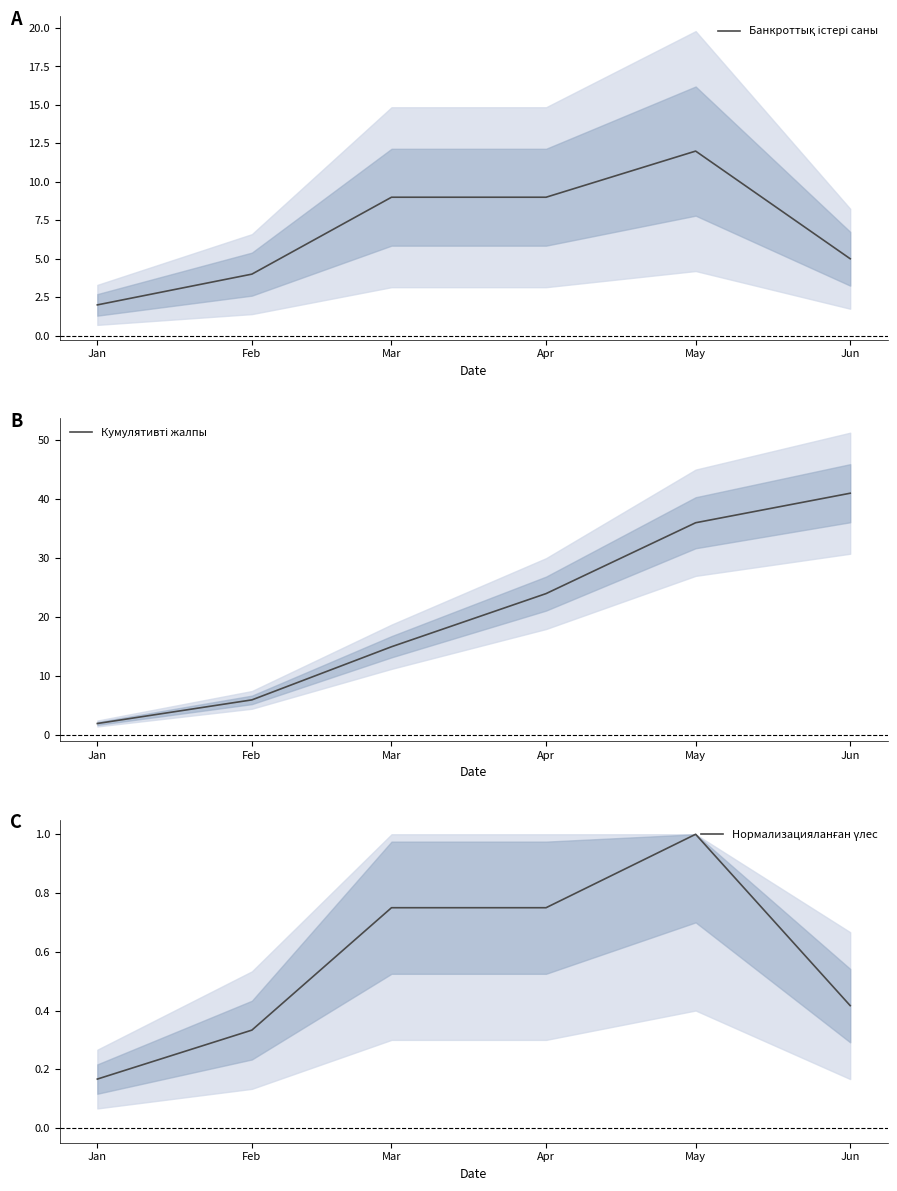

What is the average value of the Нормализацияланған үлес series?

0.6